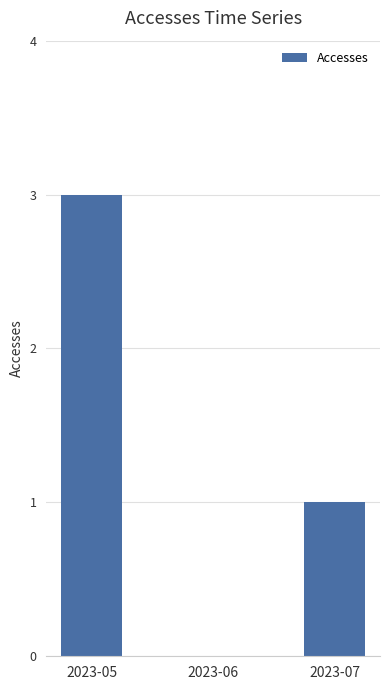

Is it true that the value at 2023-07 is 0?

False